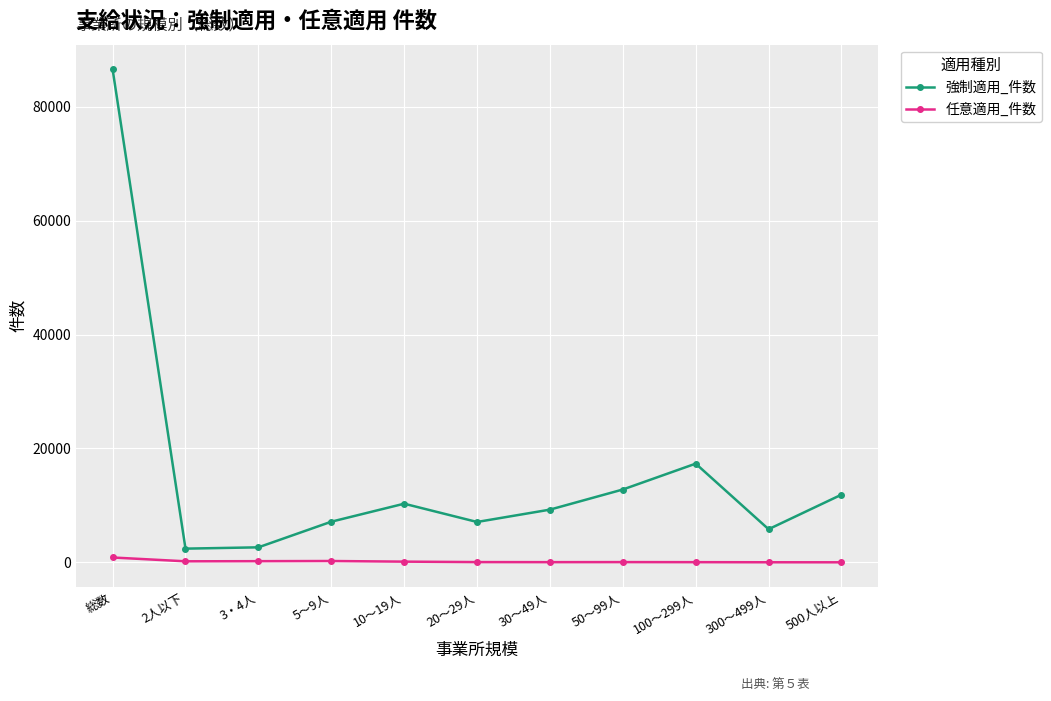

True or false: 任意適用_件数 and 強制適用_件数 intersect in this chart.

False